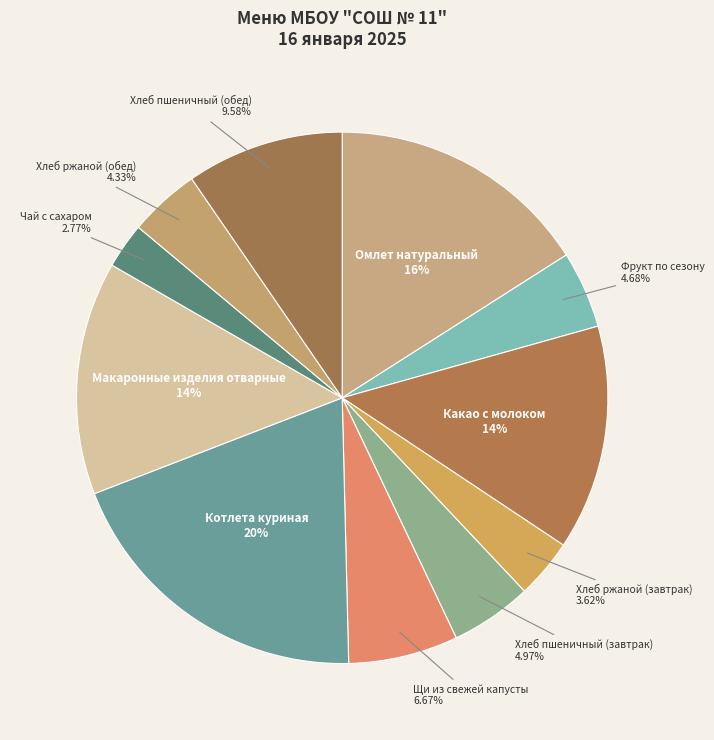

How many segments does this pie chart have?

11